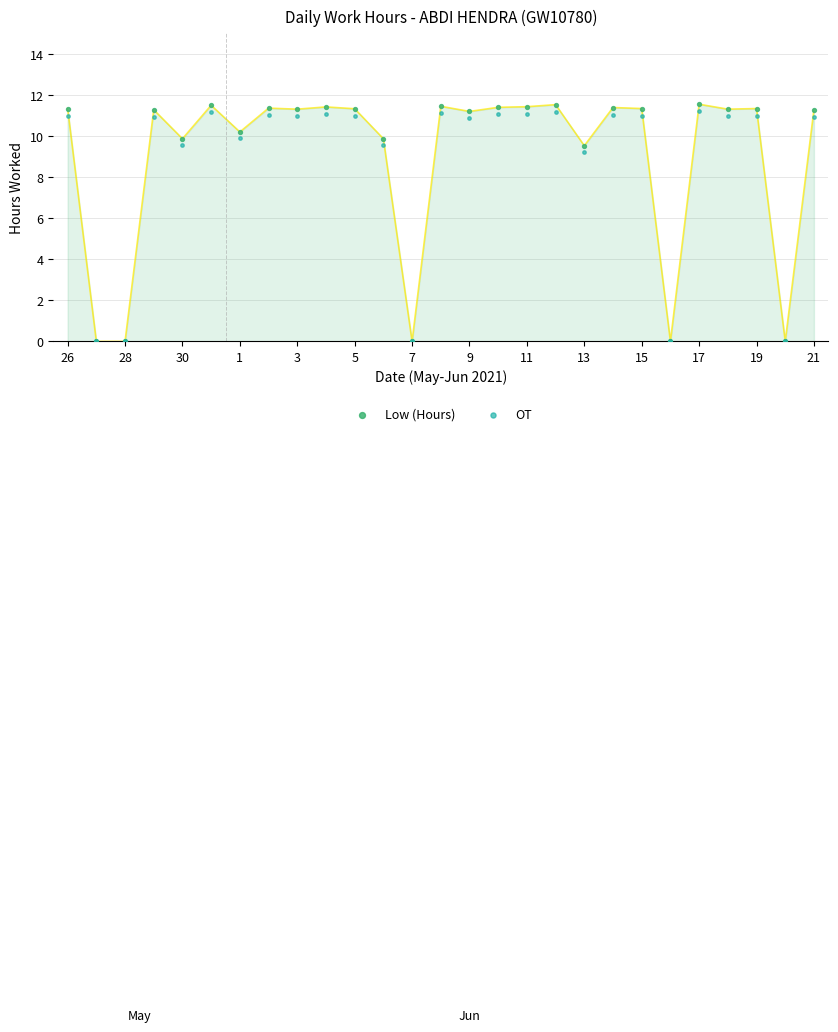

Which series contains the highest Y value?

Low (Hours)